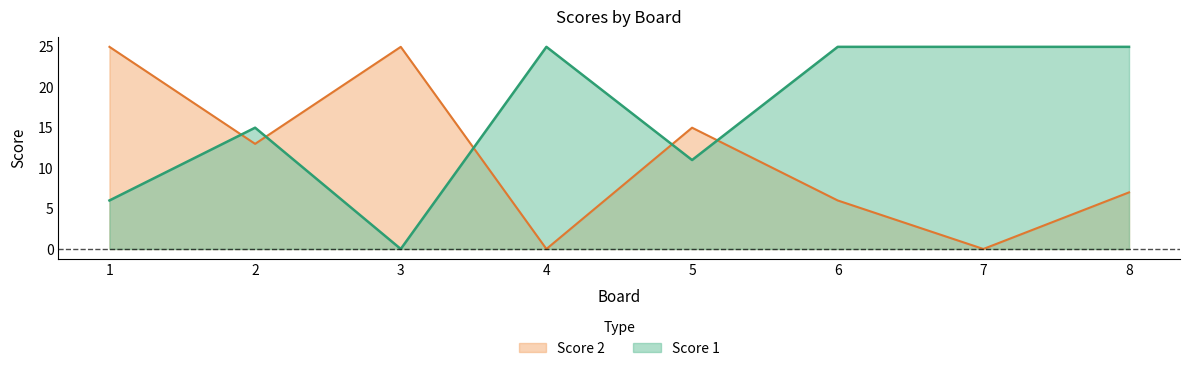

True or false: Score 1 has a value of 25 at 8.

True